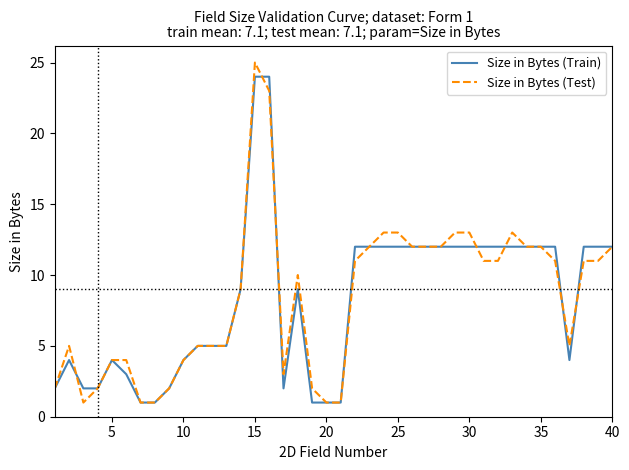

What is the greatest value displayed?

25